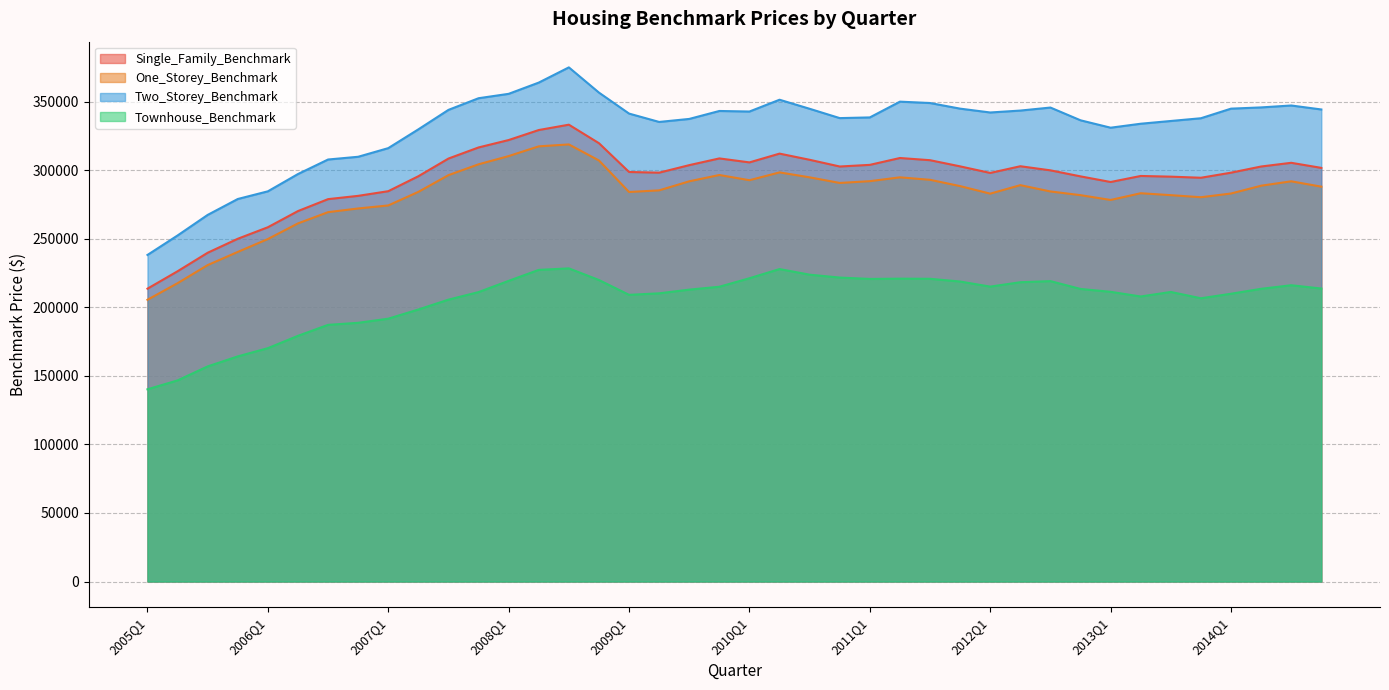

Read the Single_Family_Benchmark value at 2009Q1, to the nearest 10.

298700